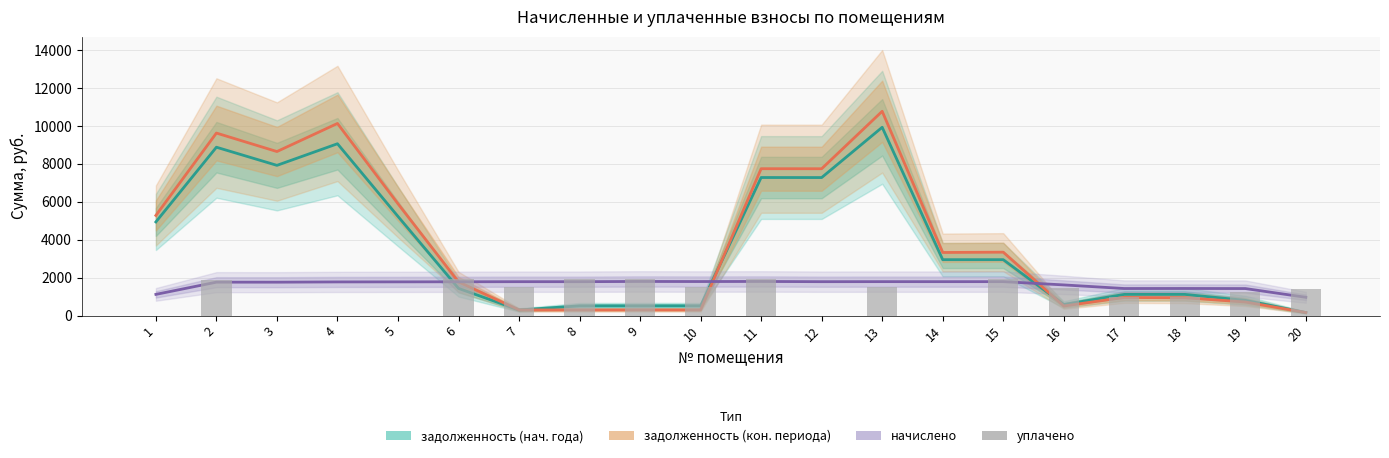

What are all the series names shown in the legend?

задолженность (нач. года), задолженность (кон. периода), начислено, уплачено